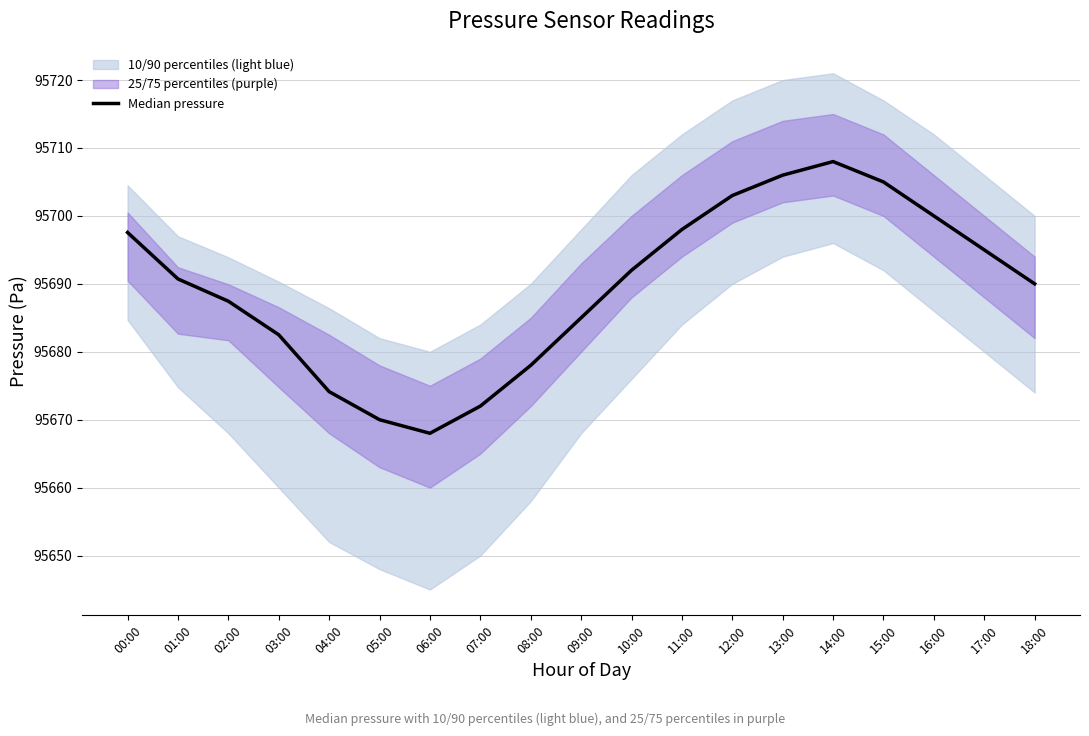

How many points are higher than both their immediate neighbors (excluding endpoints)?

1